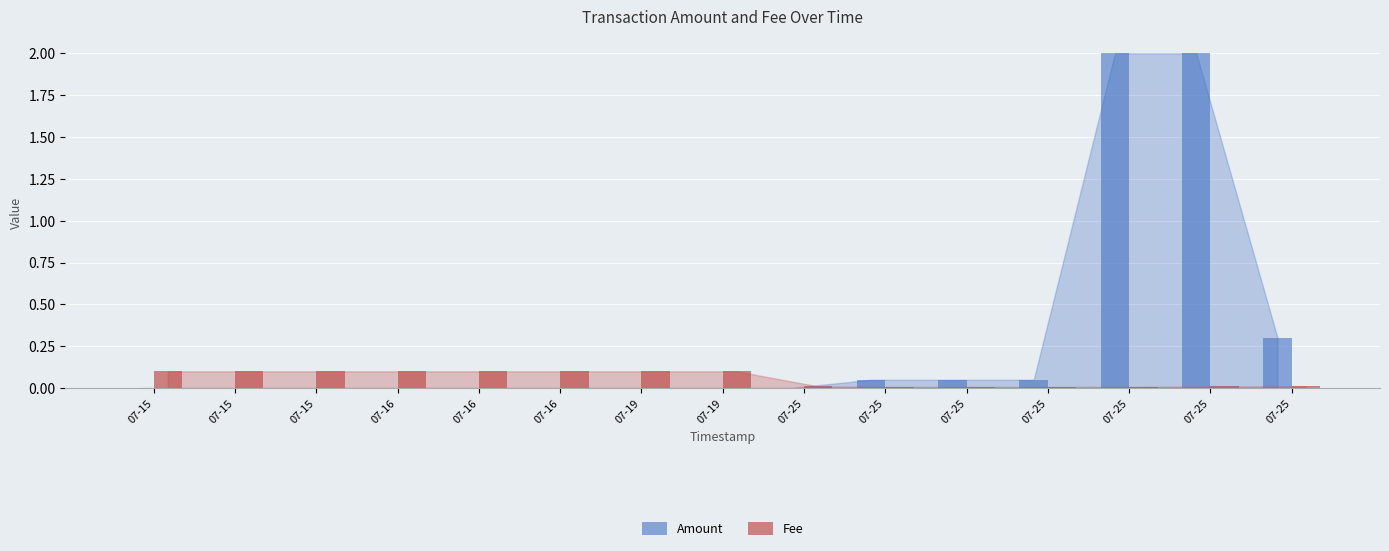

How many groups of bars are there?

15